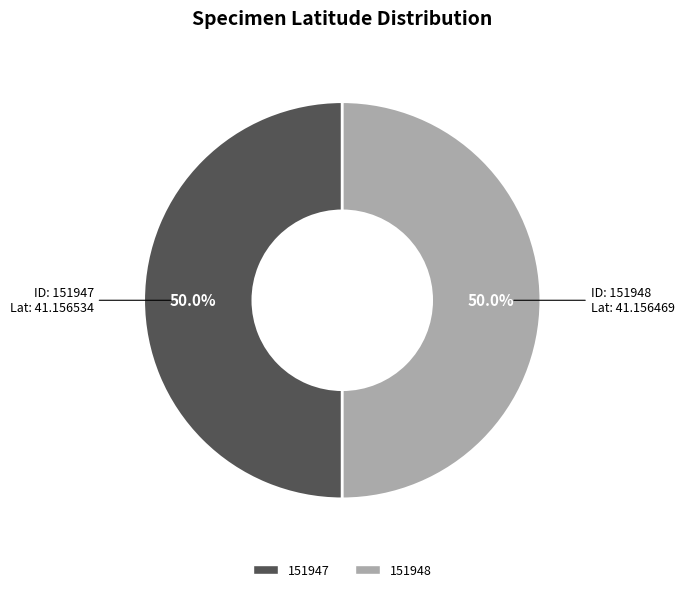

What portion of the pie excludes 151947?

50.0%